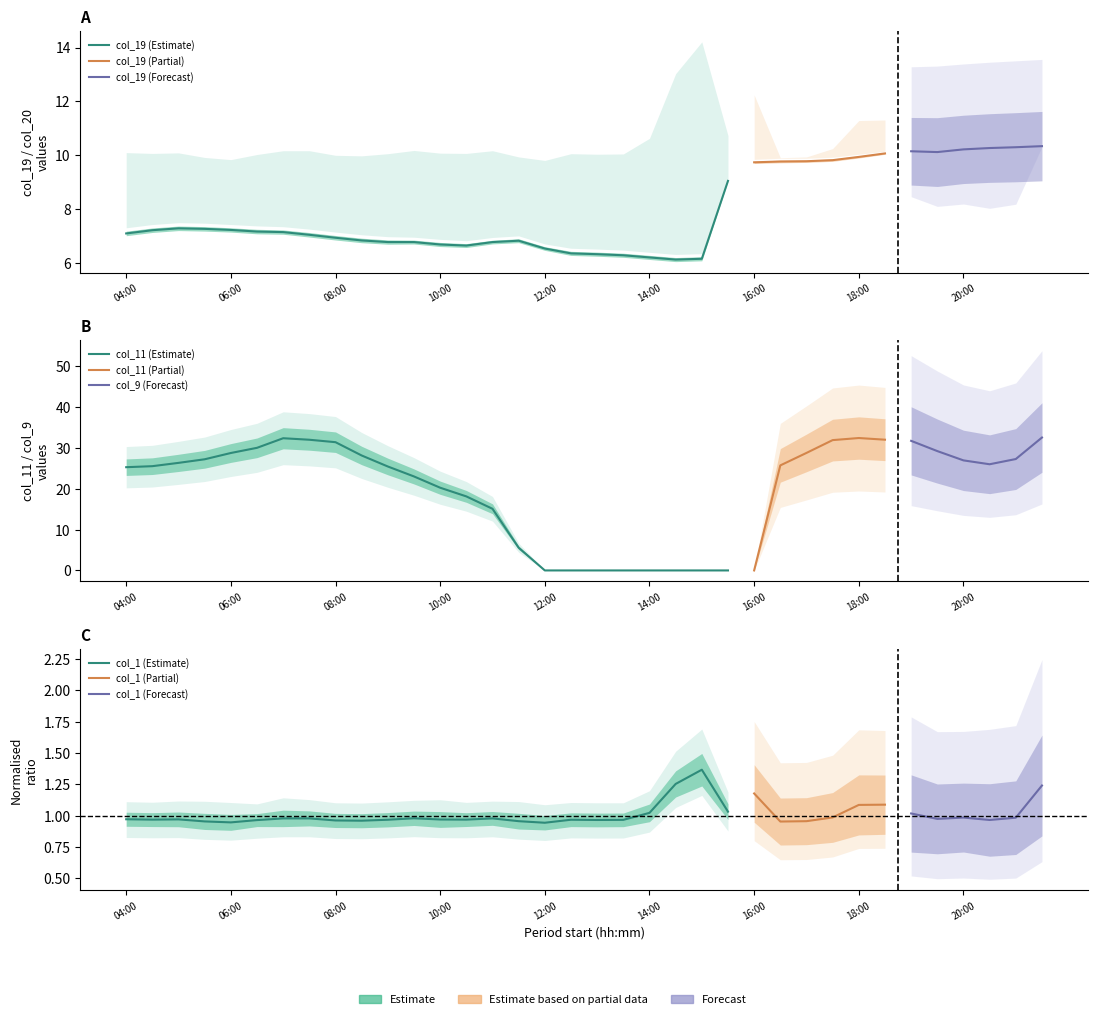

What is the spread (max minus min) of values at 10:30?

18.1